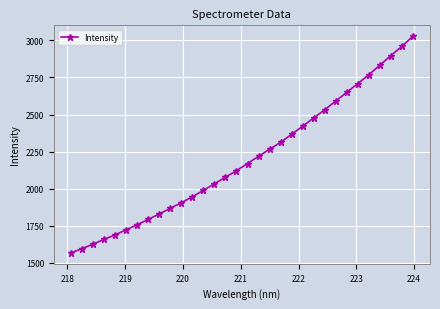

What is the greatest value displayed?

3028.5